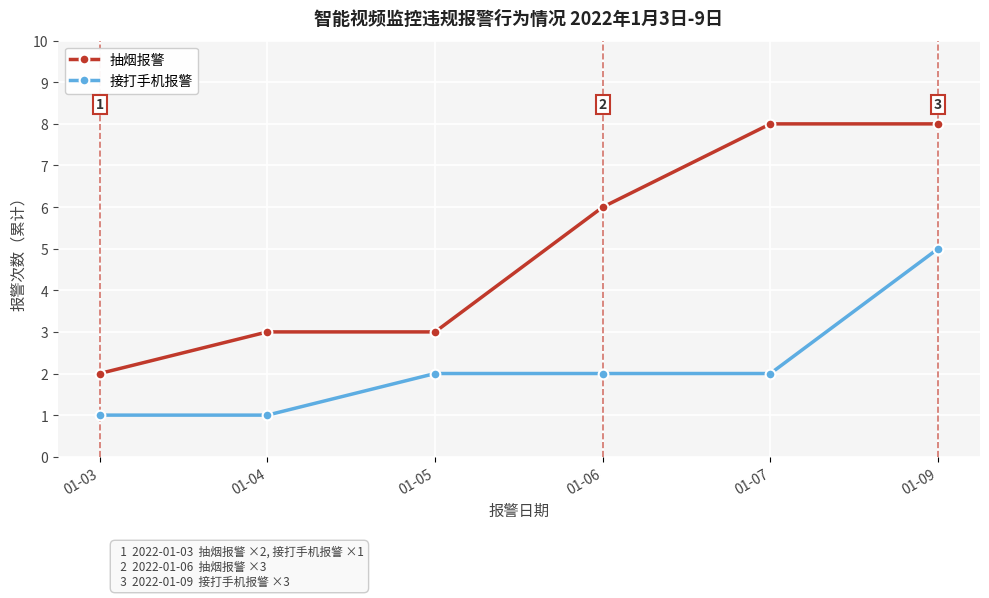

What is the average value of the 抽烟报警 series?

5